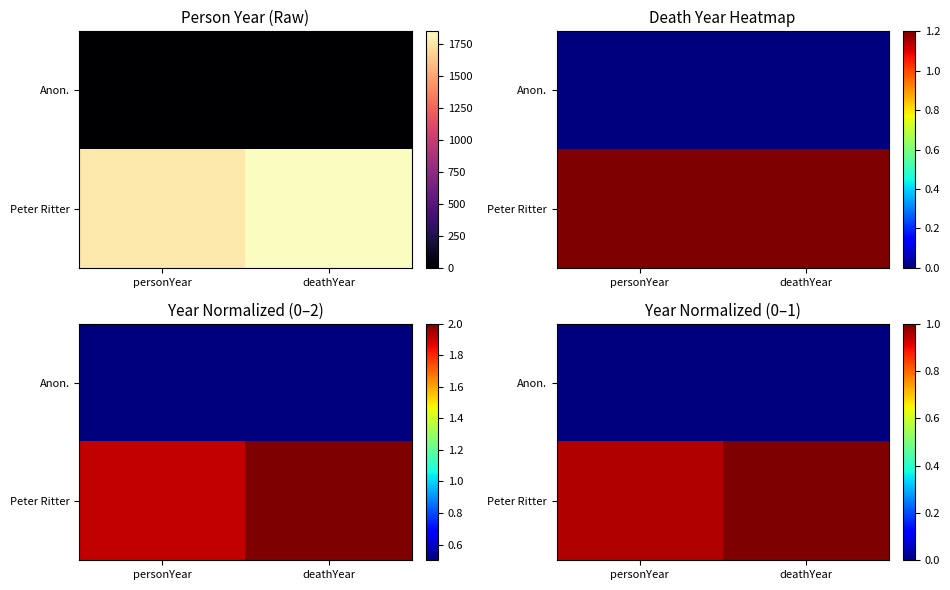

True or false: Anon. has a value of 0.0 at deathYear.

True